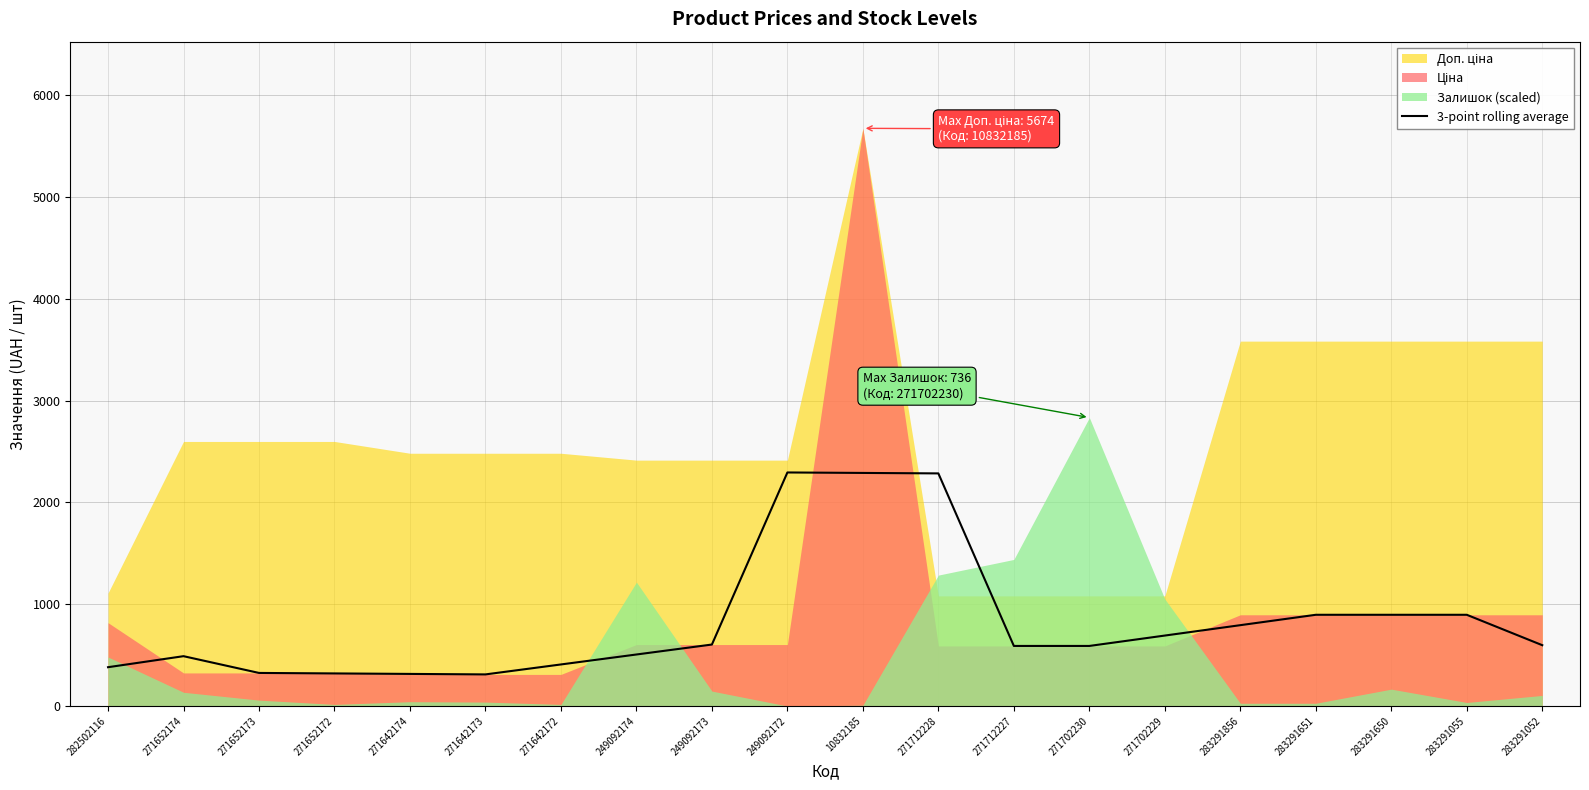

What position from the left is 271652172?

4